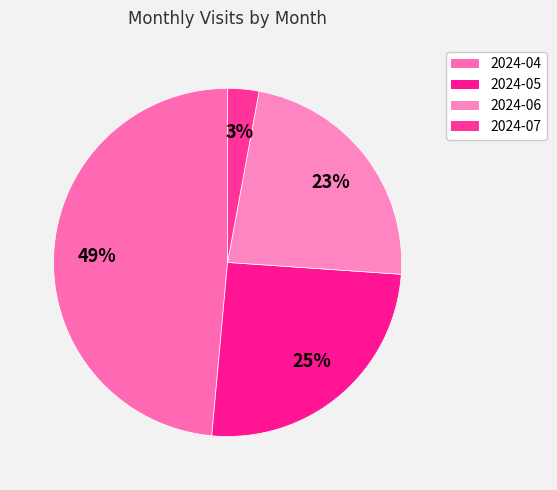

To the nearest percent, what percentage of the pie is 2024-07?

3%